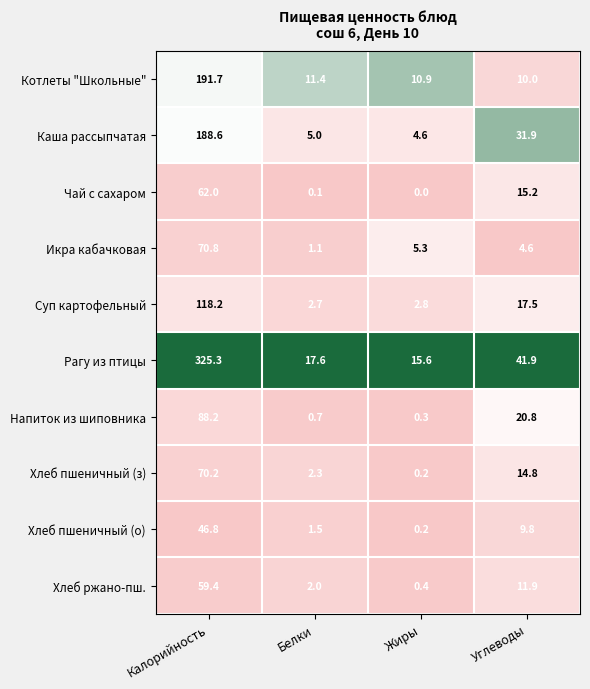

Where does the Икра кабачковая series first go above 5?

Калорийность